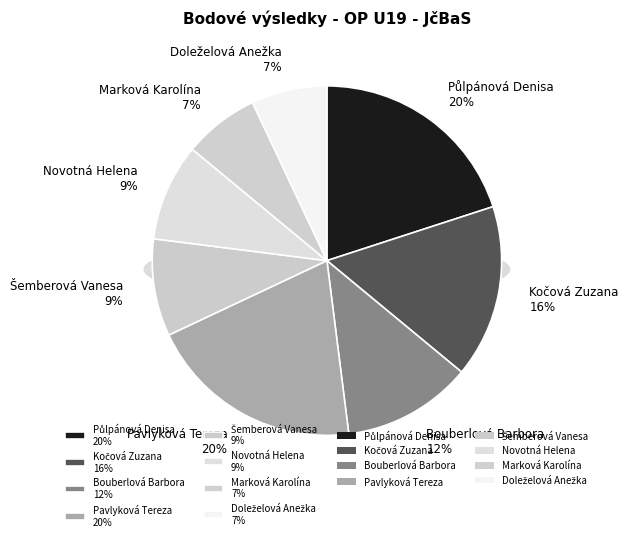

What percentage is the Doleželová Anežka slice, to the nearest percent?

7%